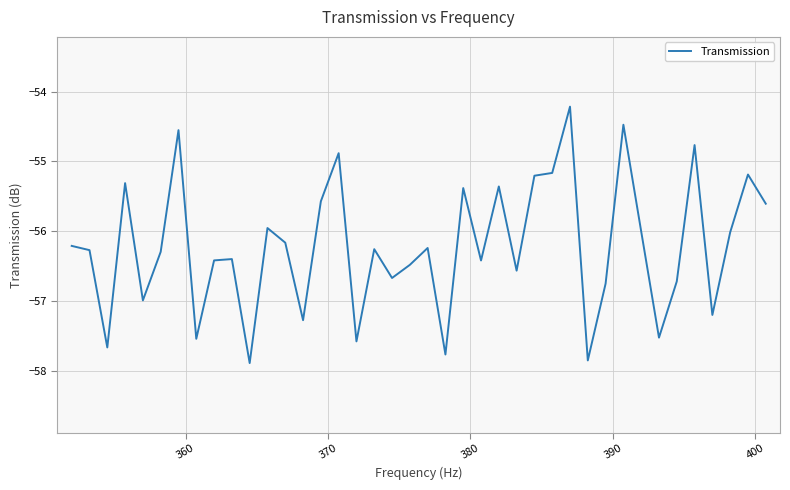

What is the greatest value displayed?

-54.2